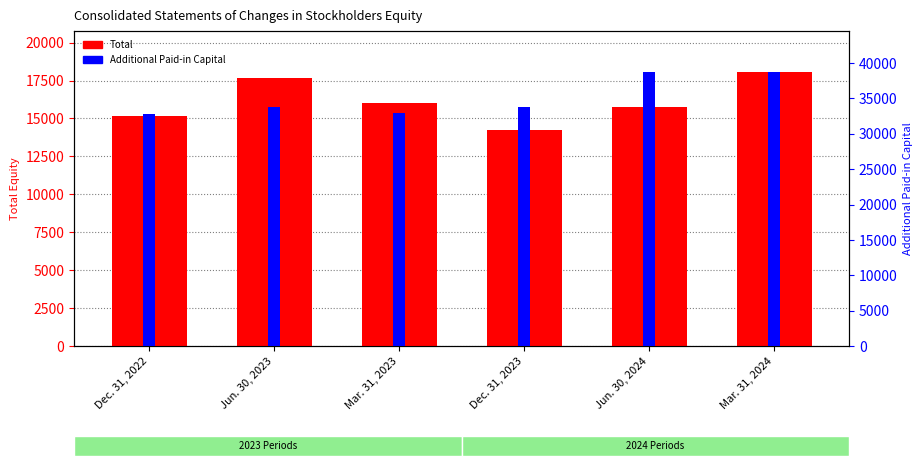

Rank the categories by Additional Paid-in Capital value from lowest to highest.

Dec. 31, 2022, Mar. 31, 2023, Jun. 30, 2023, Dec. 31, 2023, Mar. 31, 2024, Jun. 30, 2024